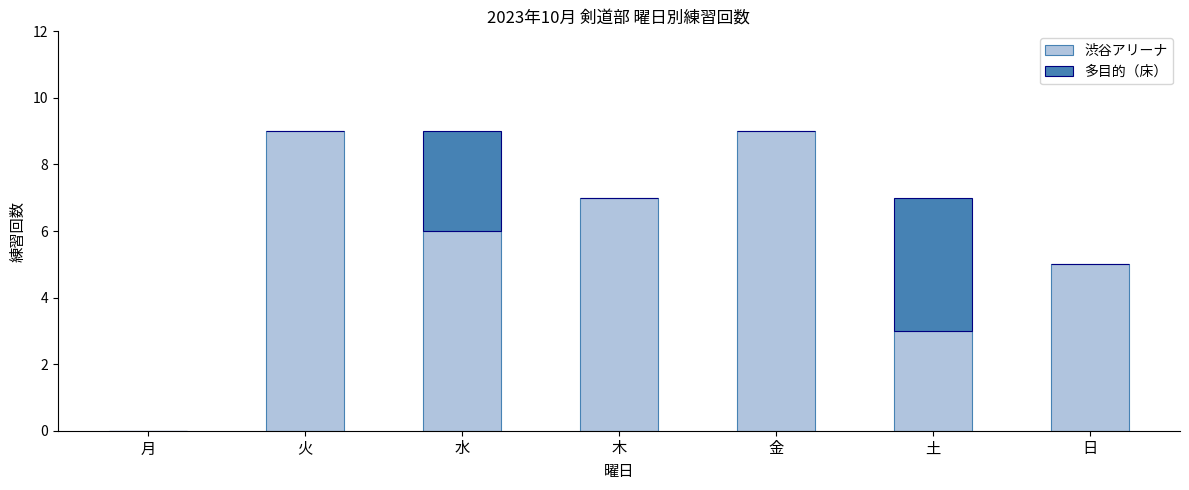

What is the total value across all series at 金?

9